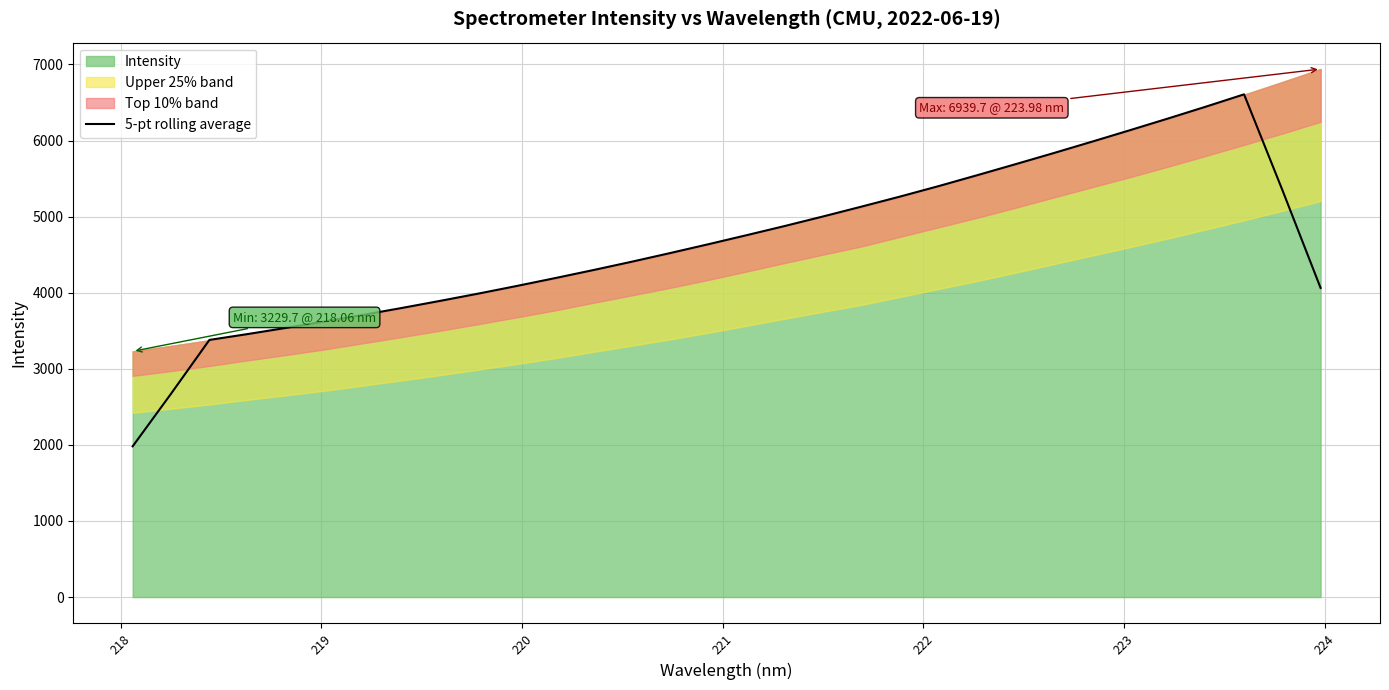

Reading left to right, transcribe all the data shown in this chart.

1981.1	2672.4	3379.5	3456.7	3537.8	3621.8	3708.0	3797.8	3891.2	3987.1	4087.1	4190.4	4296.4	4405.7	4519.3	4635.7	4754.7	4875.8	5001.3	5130.1	5261.5	5397.8	5540.1	5684.6	5831.1	5980.7	6132.9	6287.2	6444.9	6607.1	5350.6	4062.2